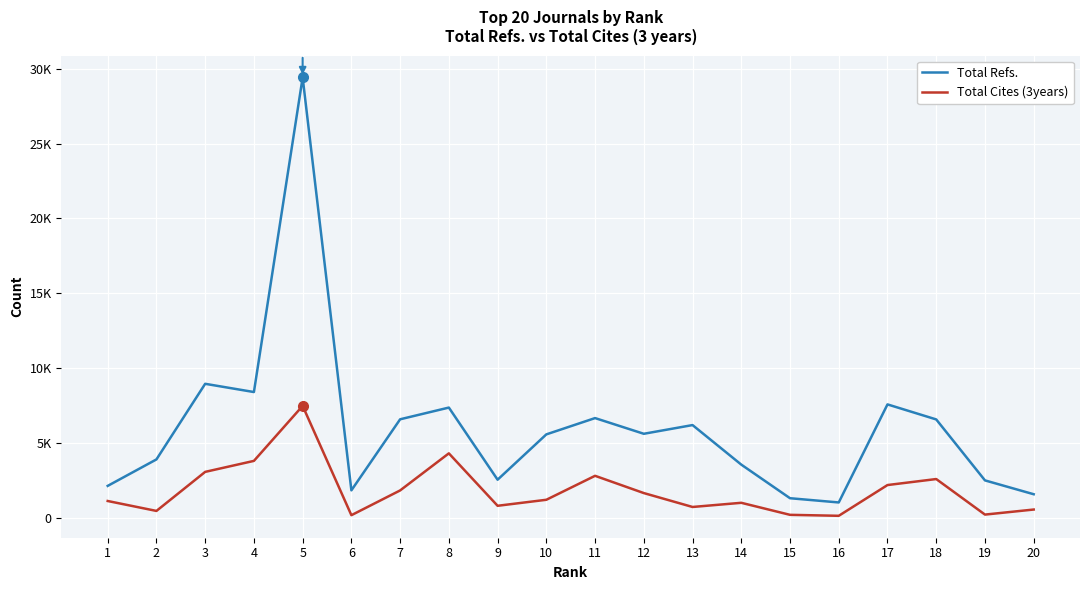

Does the chart display data point markers on the line(s)?

No